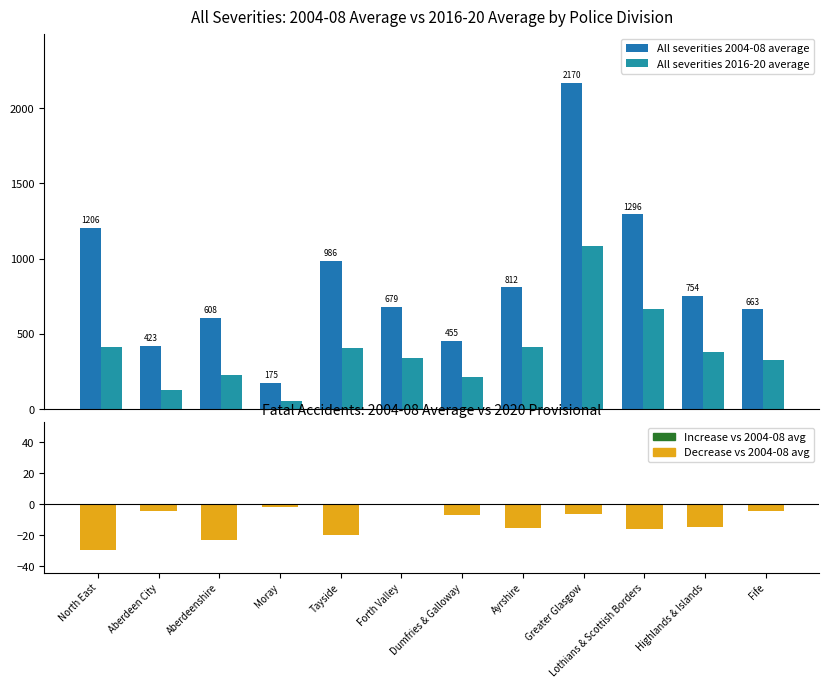

What is the total value across all series at Aberdeen City?

553.6